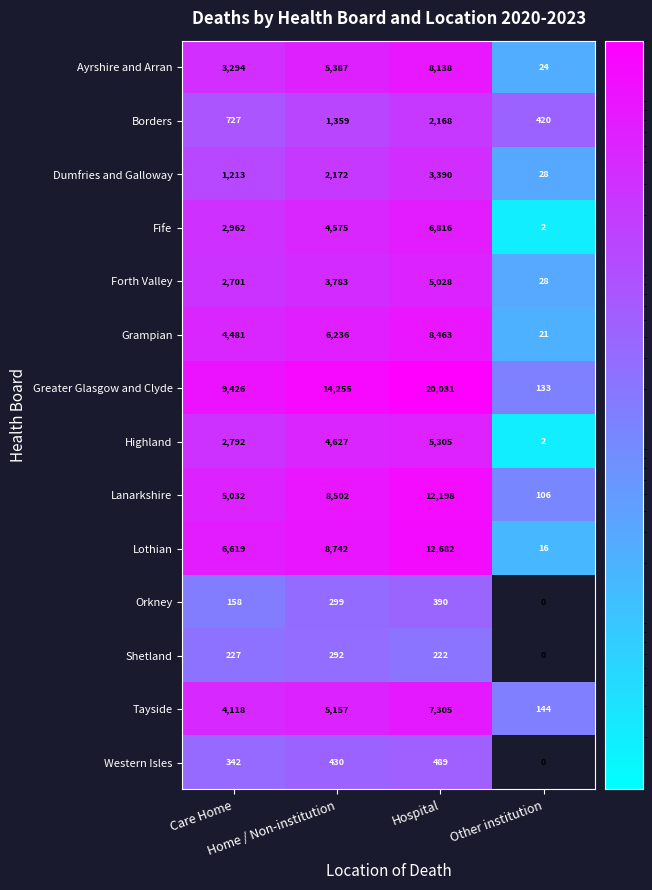

What is the sum of all Borders values?

4674